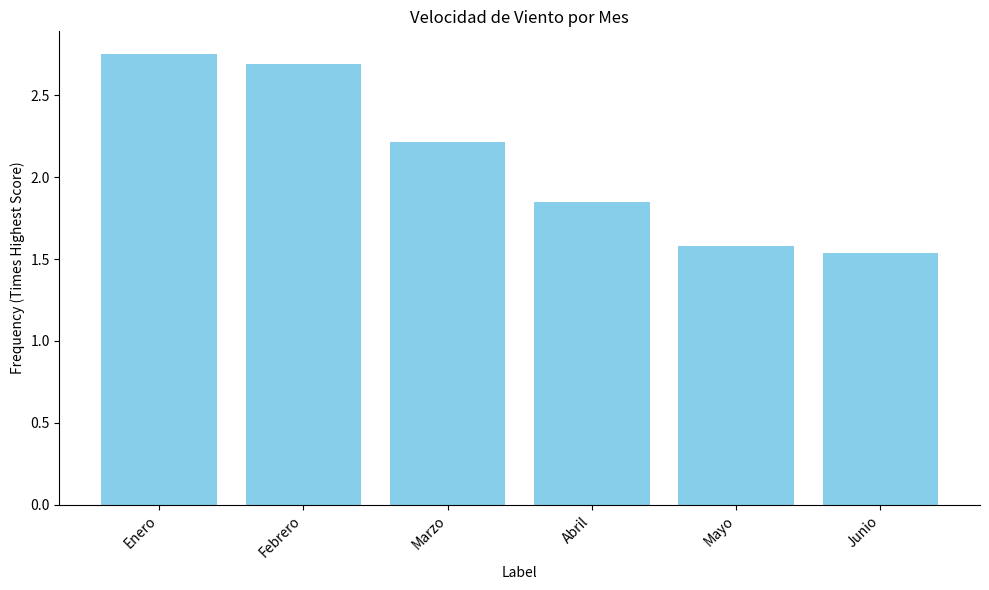

Which has a higher value, Abril or Febrero?

Febrero